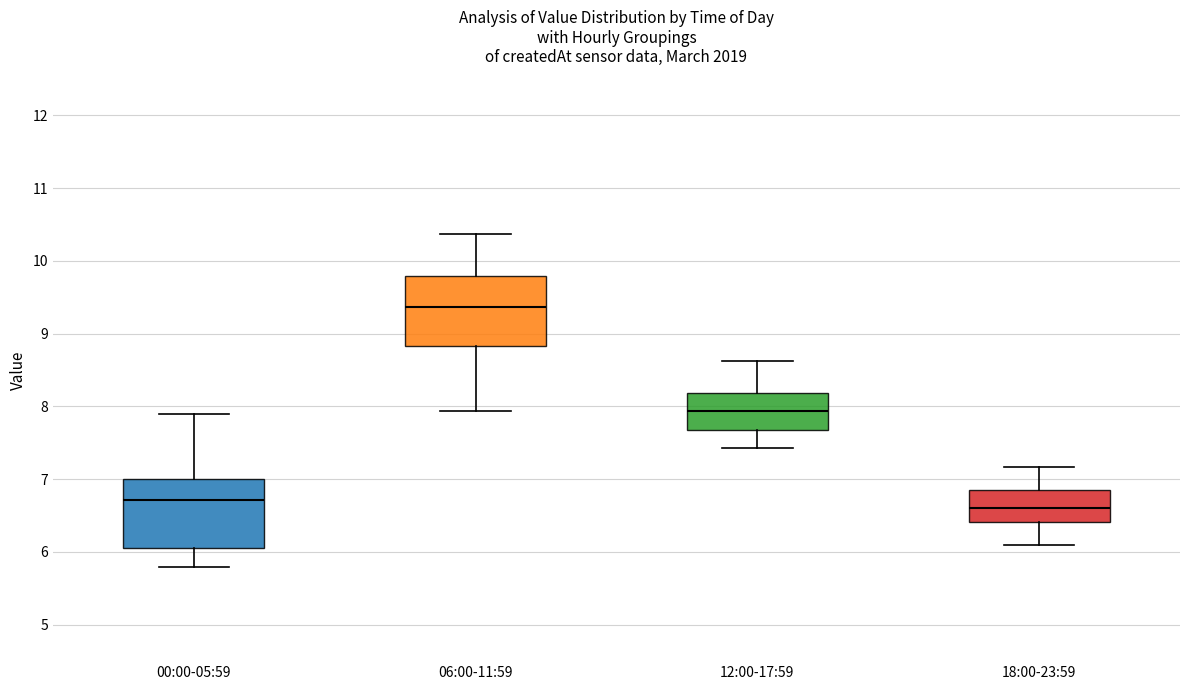

Reading left to right, transcribe this box plot: for each box, give where its median line is, the range the box spans, and where its two whiskers end, as read against the y-axis. The values are not printed on the chart, so give them approximately, as read against the axis.

00:00-05:59: median 6.7, box 6.1 to 7.0, whiskers 5.8 to 7.9
06:00-11:59: median 9.4, box 8.8 to 9.8, whiskers 7.9 to 10.4
12:00-17:59: median 7.9, box 7.7 to 8.2, whiskers 7.4 to 8.6
18:00-23:59: median 6.6, box 6.4 to 6.8, whiskers 6.1 to 7.2